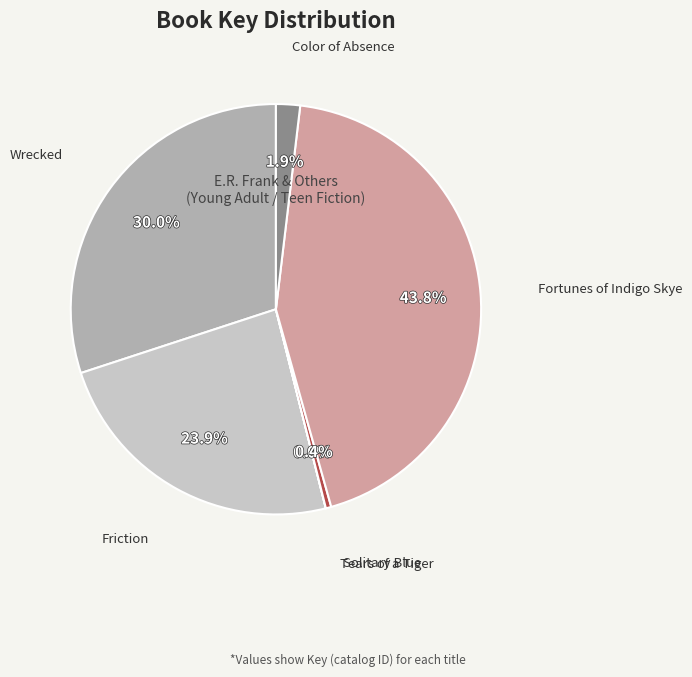

How much of the chart is everything except Wrecked?

70.0%